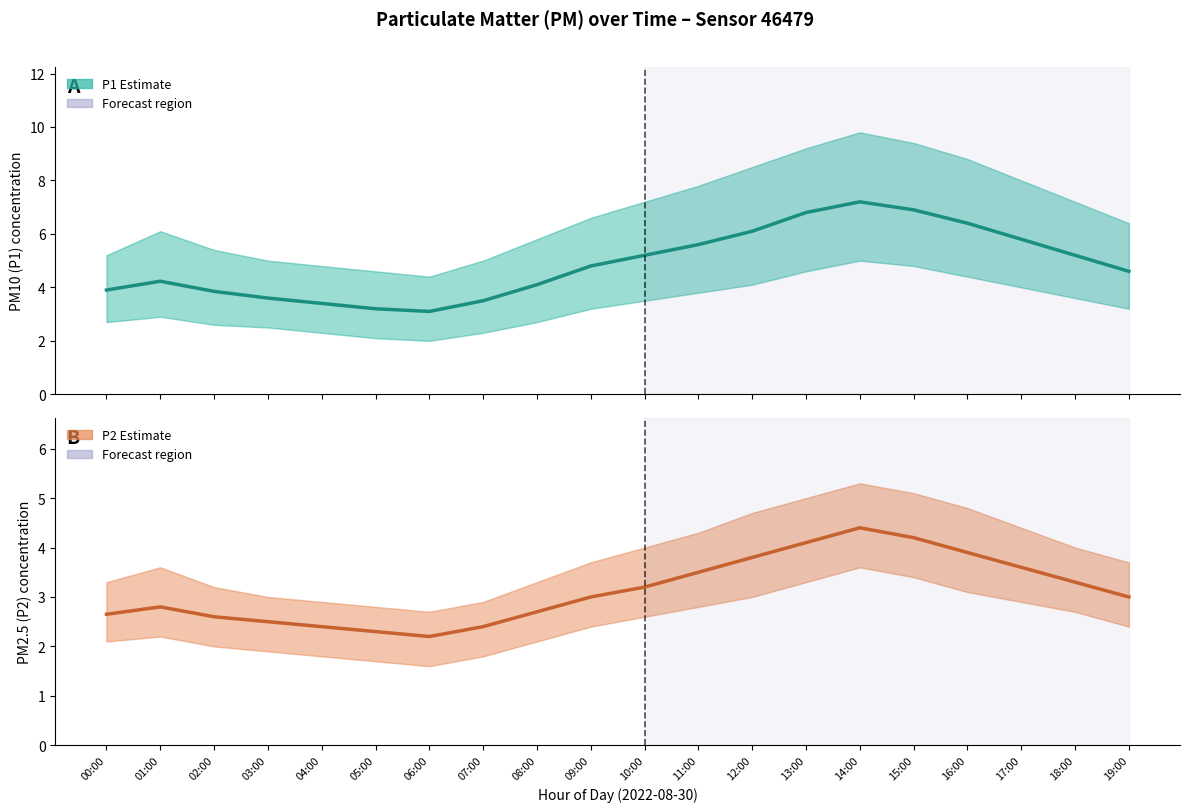

Is the value of P2 Estimate at 03:00 greater than the value of P1 Estimate at 02:00?

No